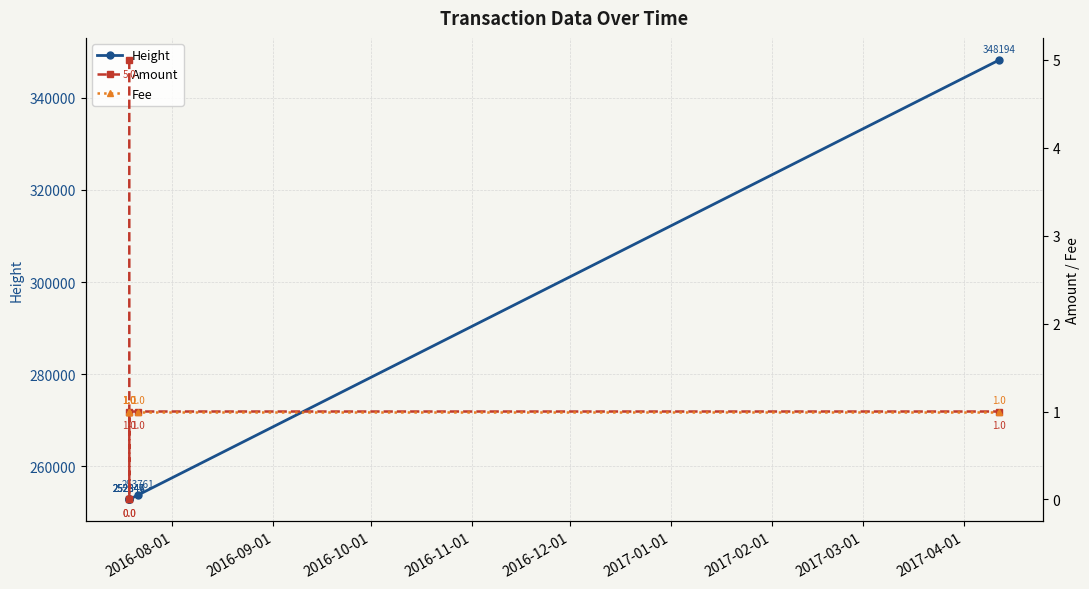

Count the number of data series in this chart.

3